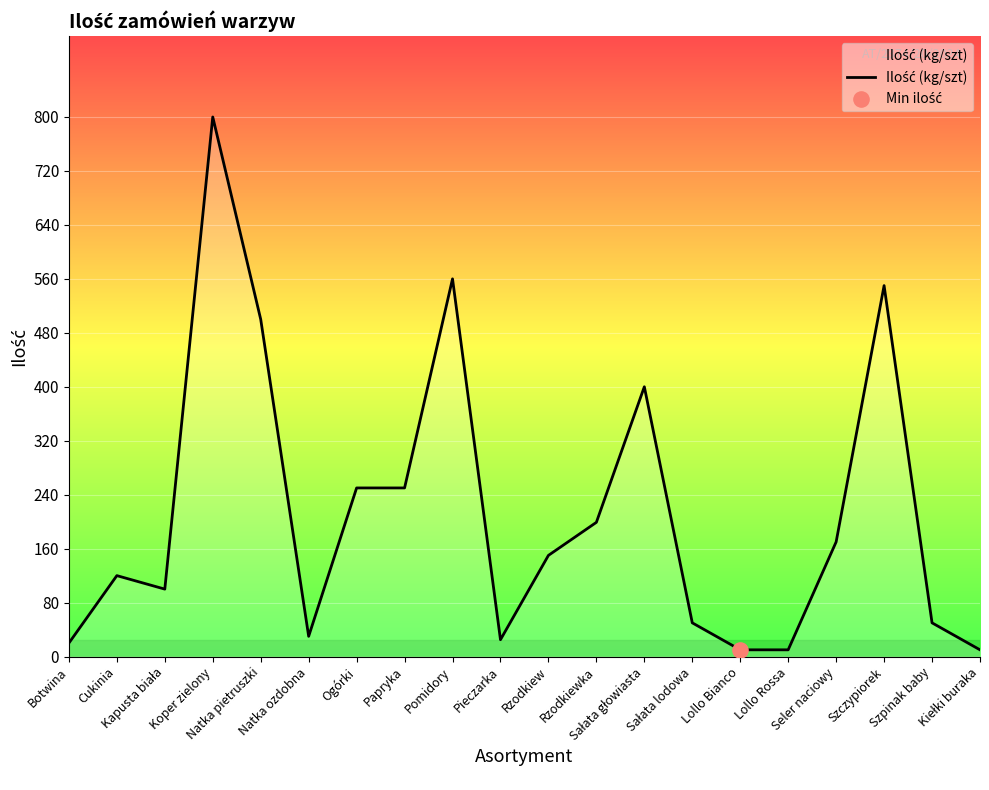

What is the ratio of the value at Seler naciowy to the value at Ogórki?

0.7